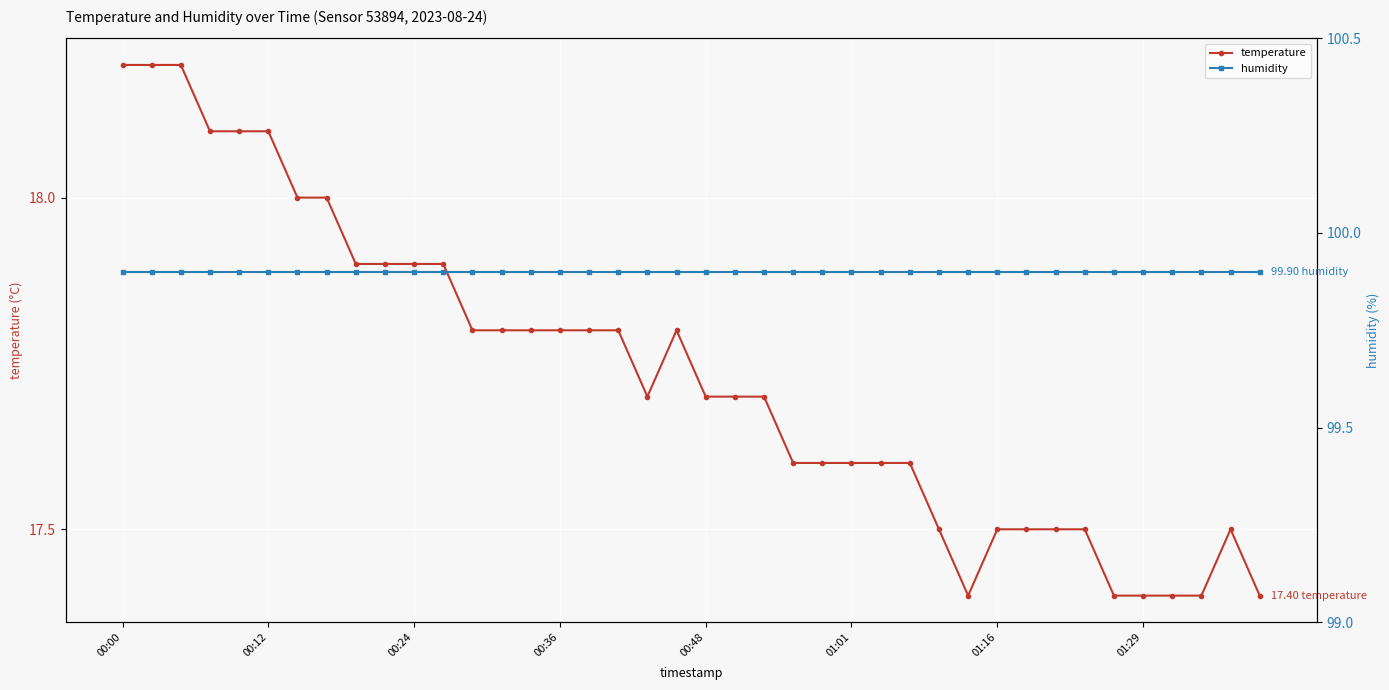

Which label corresponds to the largest value in the chart?

00:00